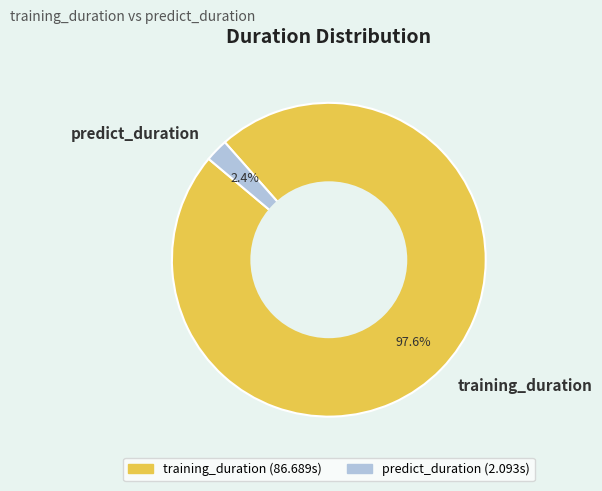

Which has a higher value, training_duration or predict_duration?

training_duration